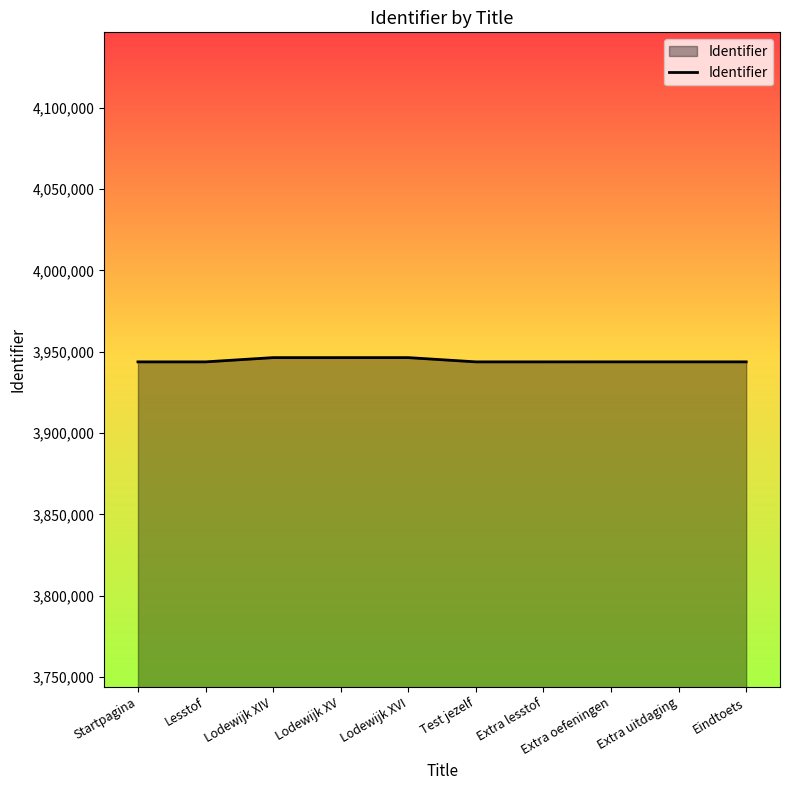

What is the change in value from Extra lesstof to Extra oefeningen?

+8